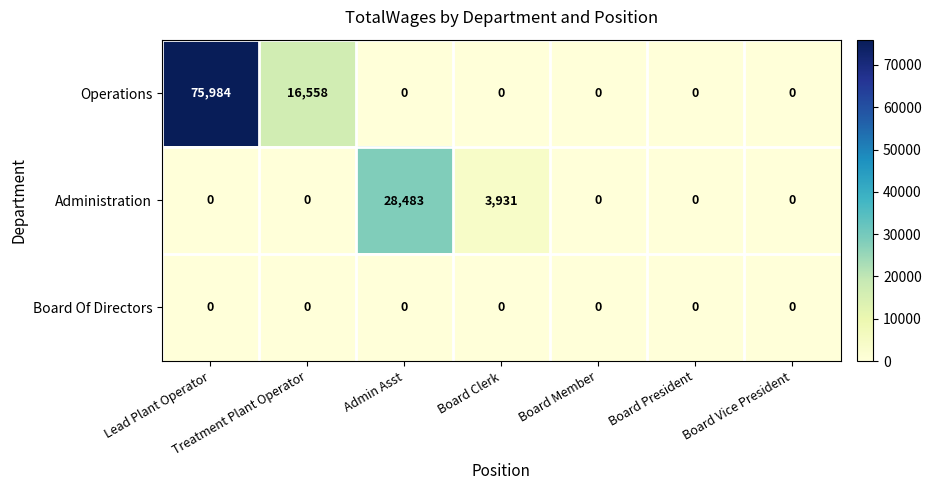

Rank the series by their average value, from lowest to highest.

Board Of Directors, Administration, Operations